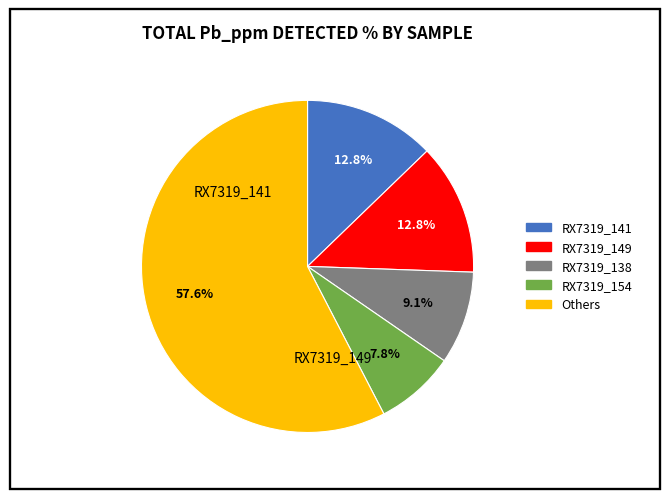

How many segments does this pie chart have?

5